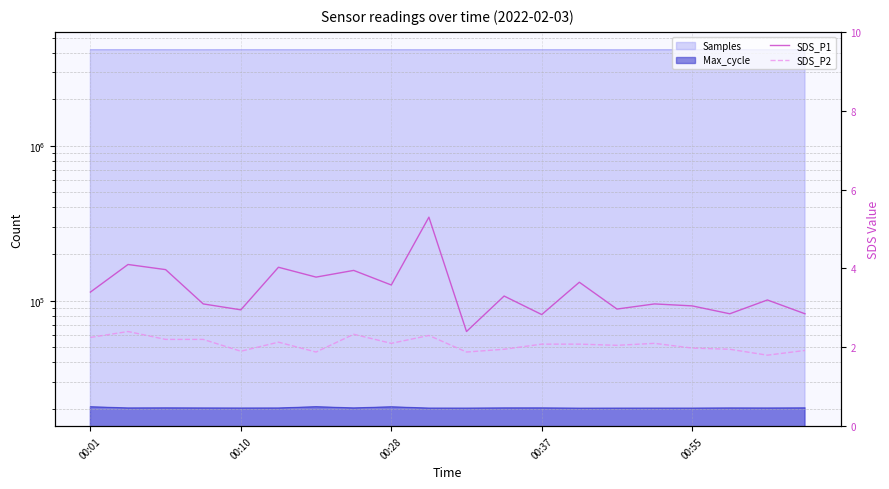

What position from the right is 17?

3